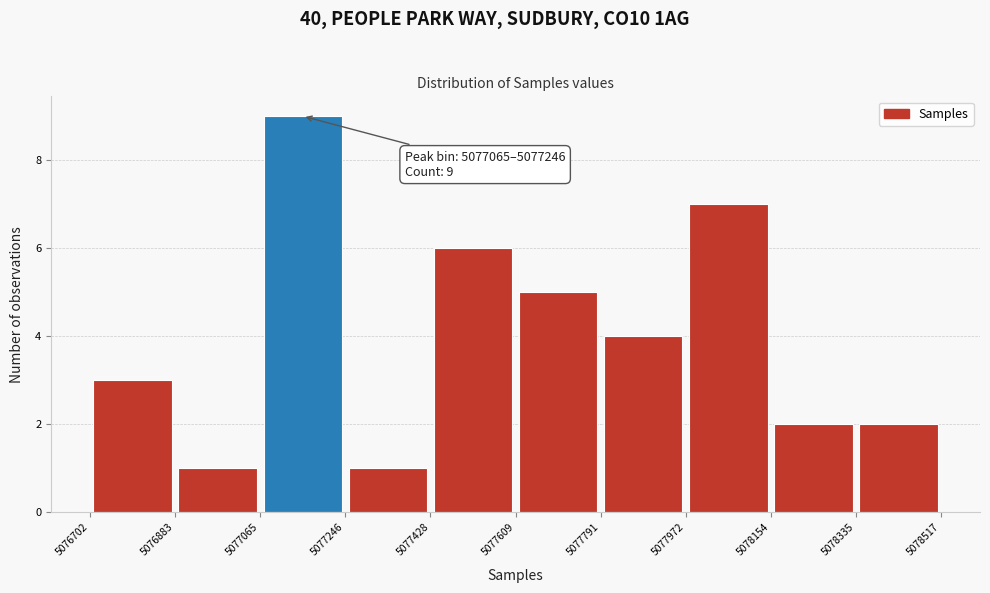

Over which range of the x-axis is the bar tallest?

5077065 to 5077246